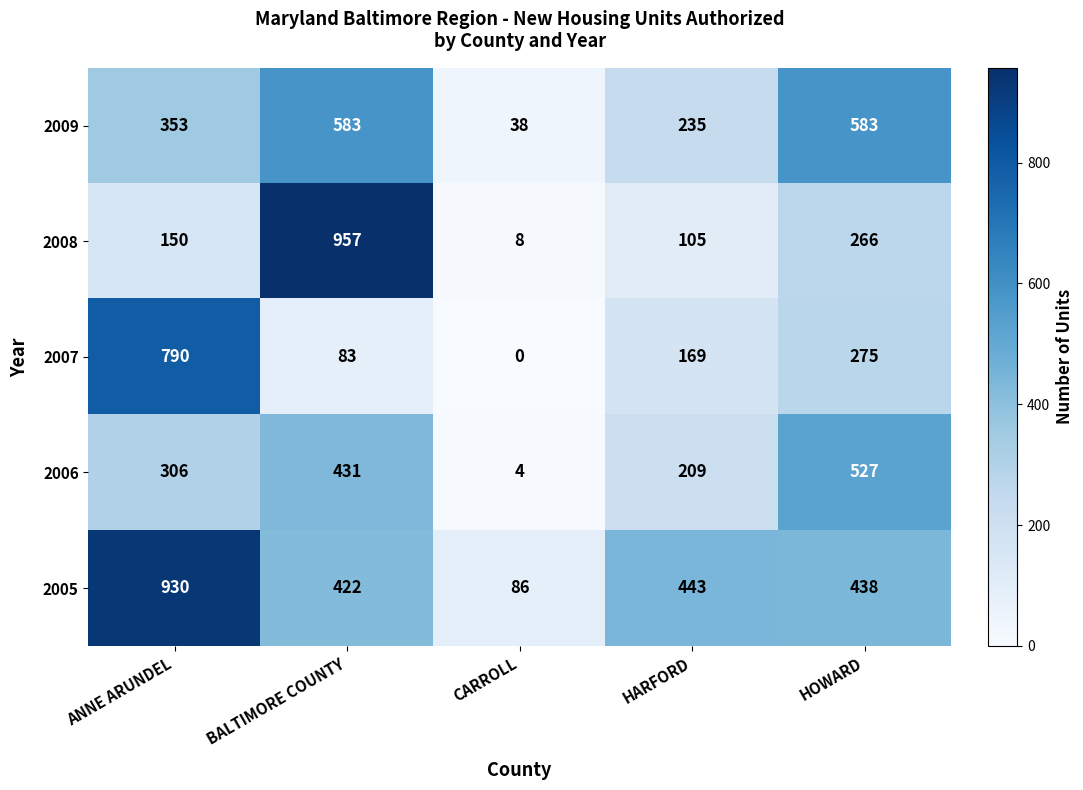

What is the difference between the maximum and minimum values in the 2005 series?

844